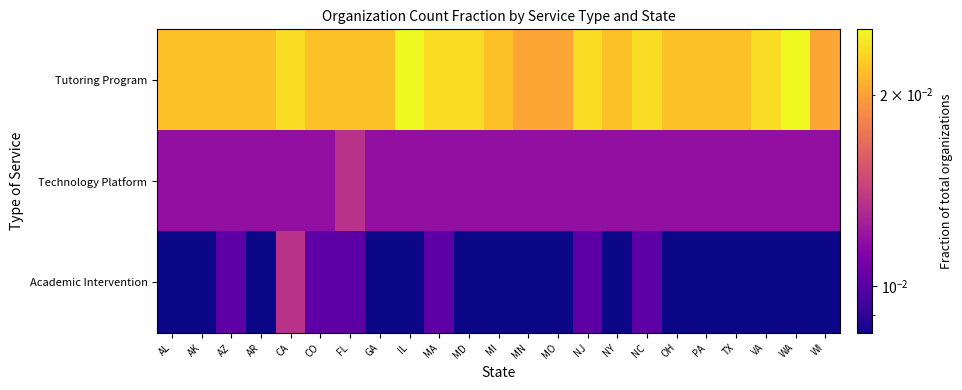

Rank the series by their average value, from lowest to highest.

Academic Intervention, Technology Platform, Tutoring Program